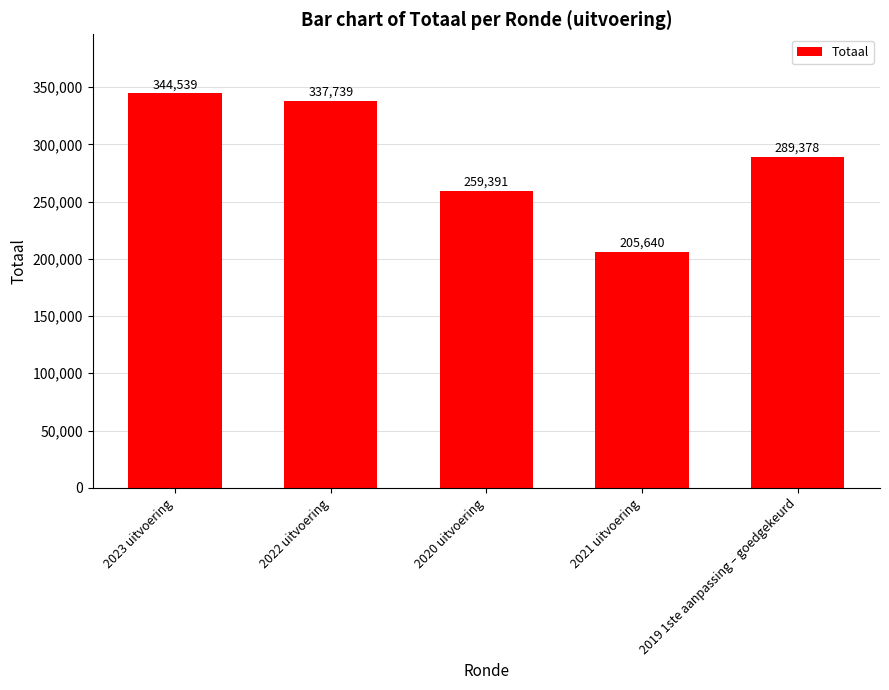

What is the sum of all values?

1436687